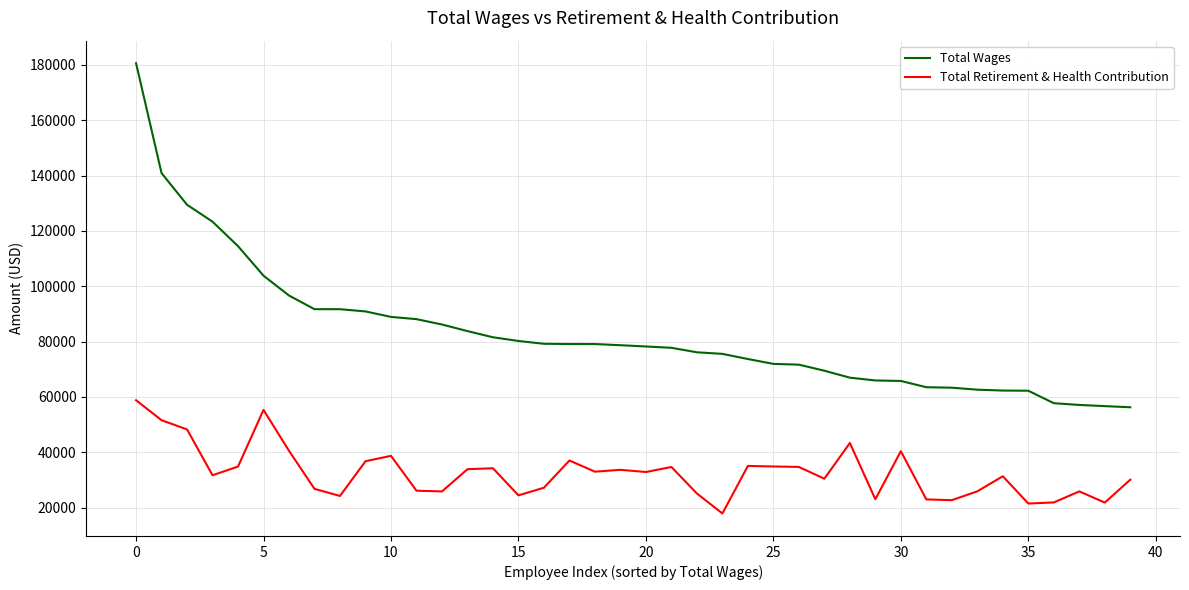

What is the lowest value of the Total Wages series?

56287